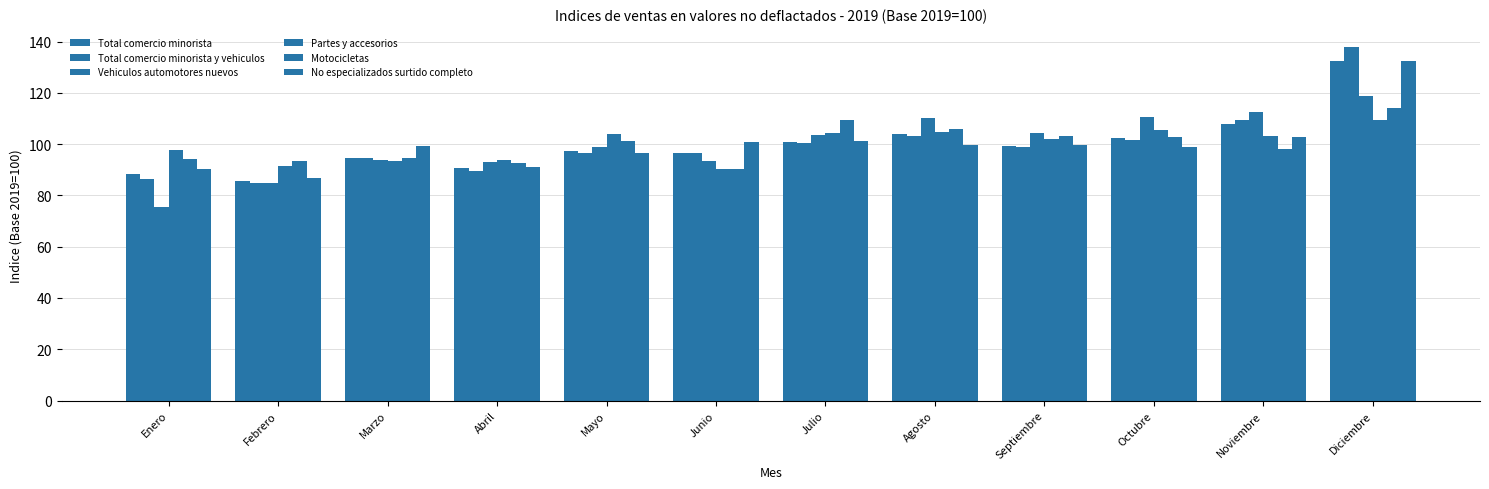

How many data points does each series have?

12